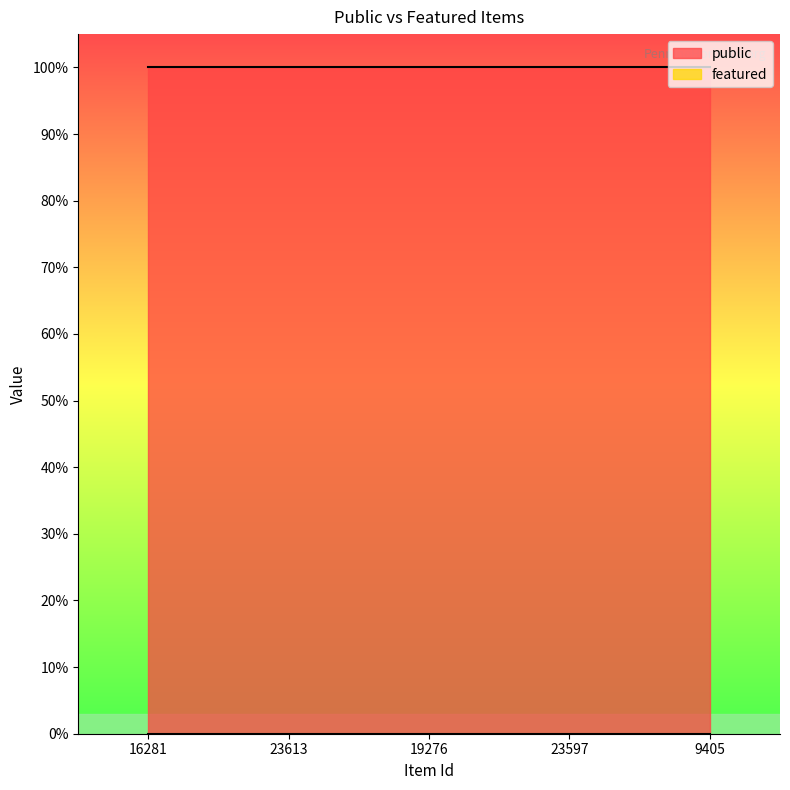

True or false: featured has a value of 0 at 9405.

True